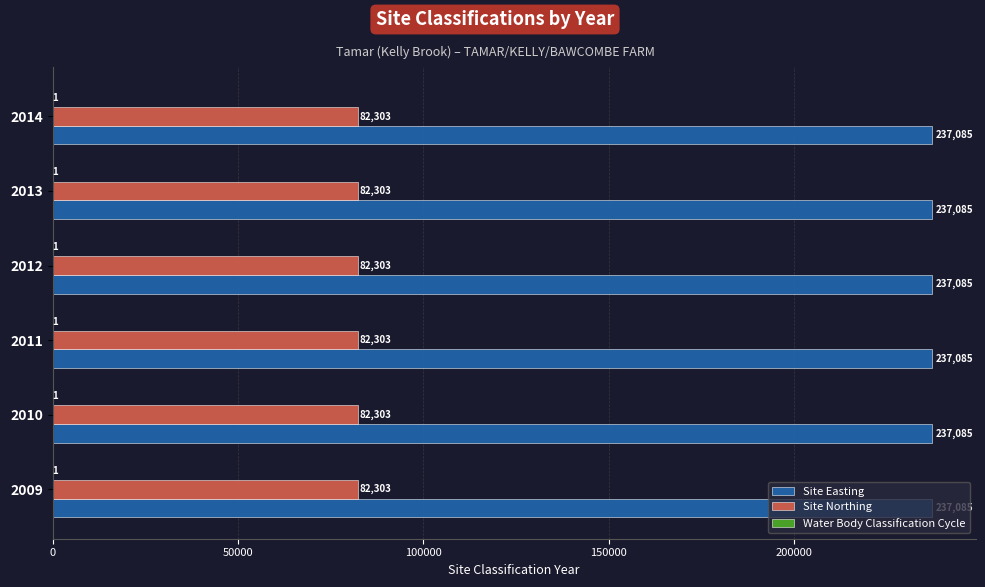

Which series has the largest total across all categories?

Site Easting